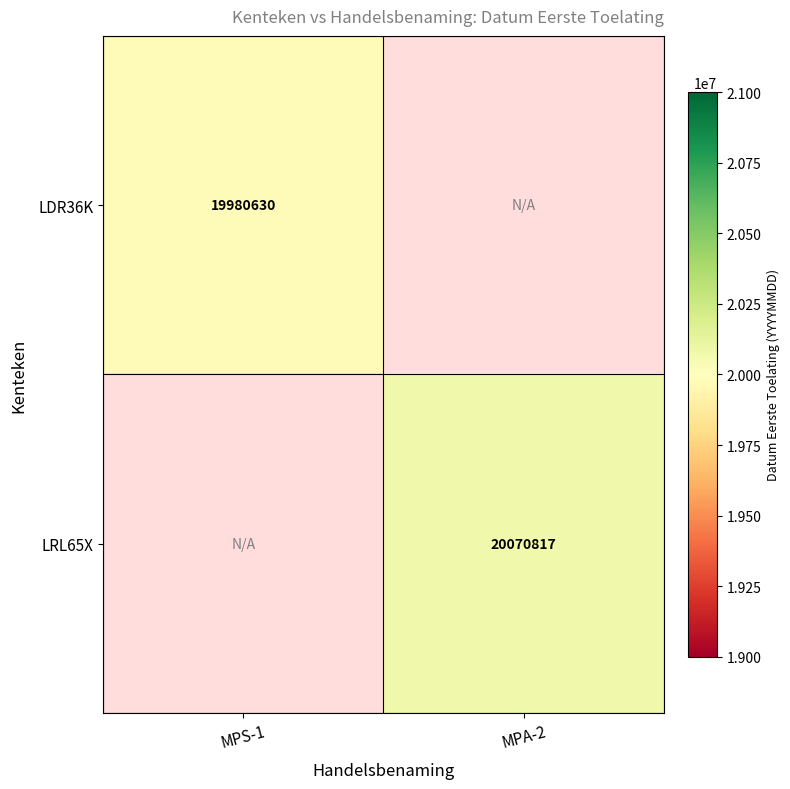

Count the number of data series in this chart.

2